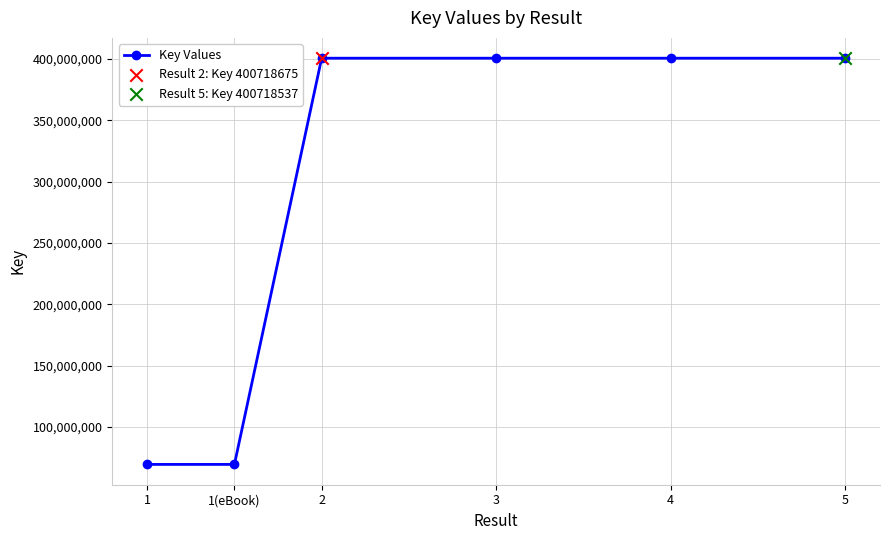

What is the ratio of the value at 4 to the value at 1?

5.8